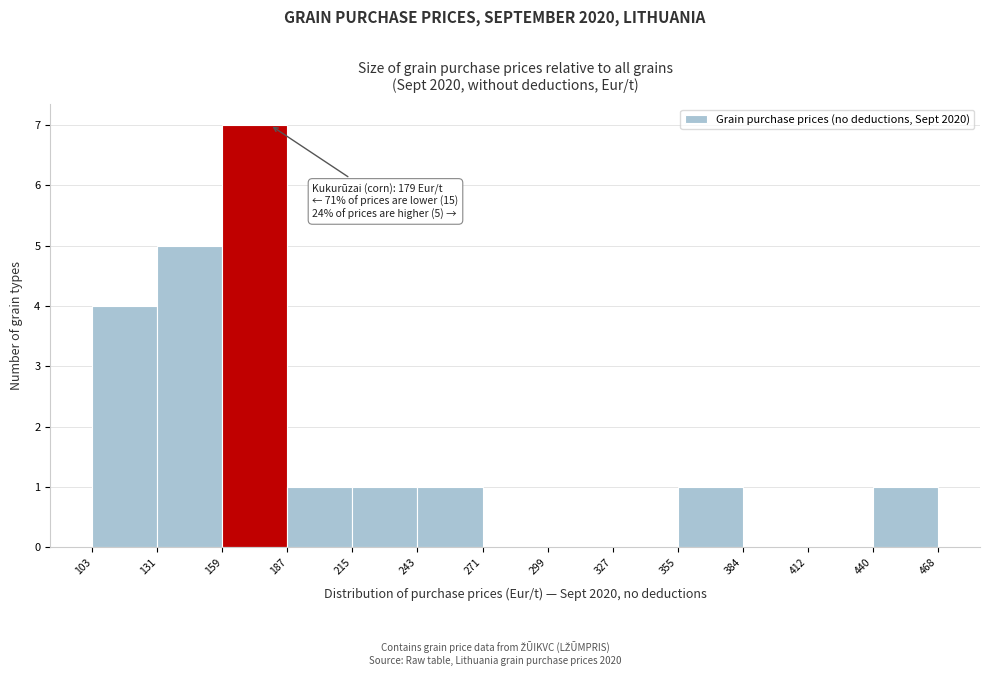

Which range on the x-axis has the tallest bar?

159 to 187